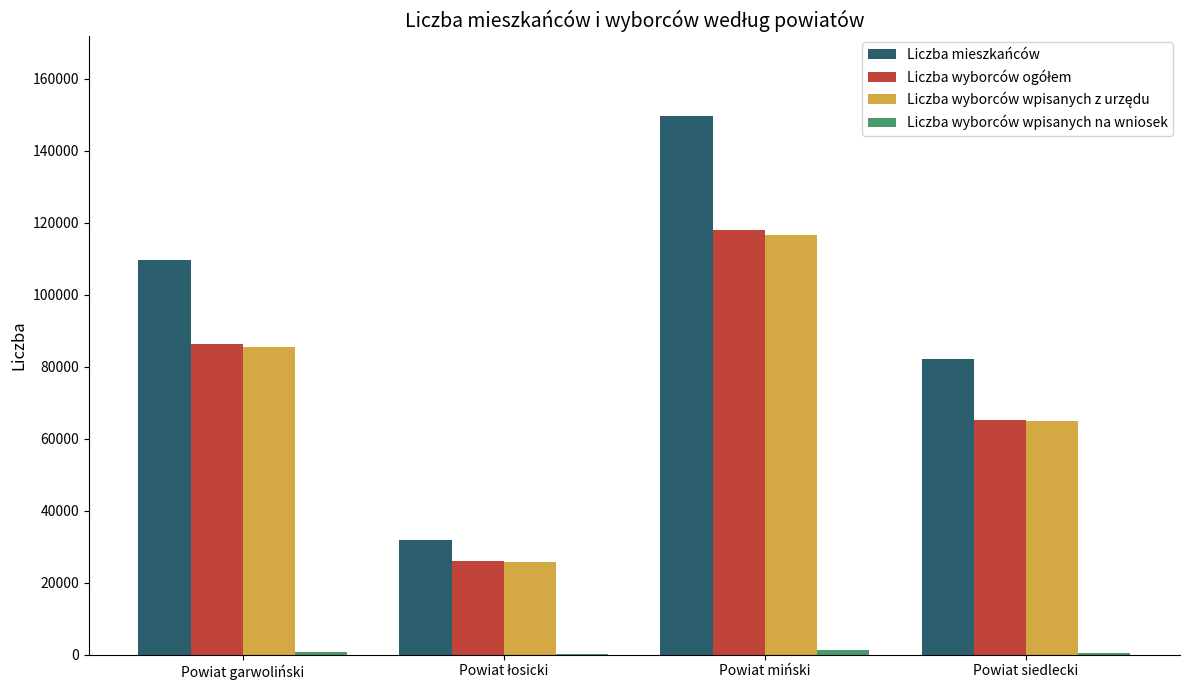

Count the number of data series in this chart.

4